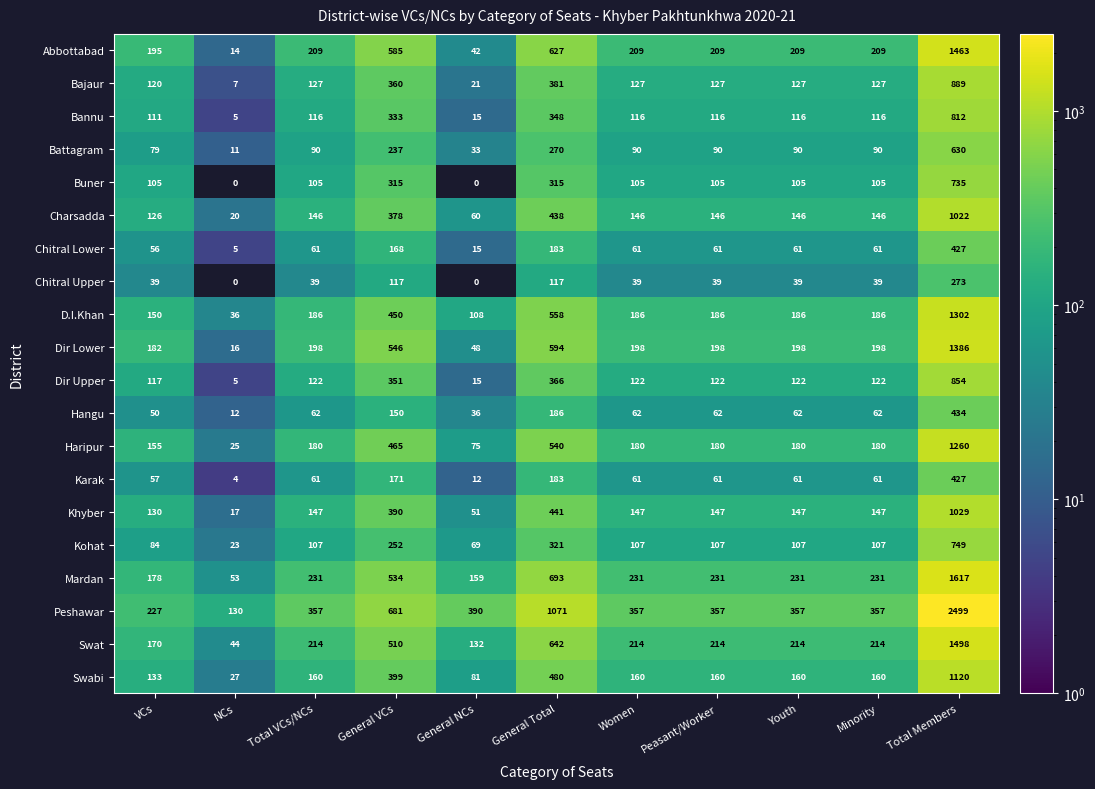

What is the average value of the Bannu series?

200